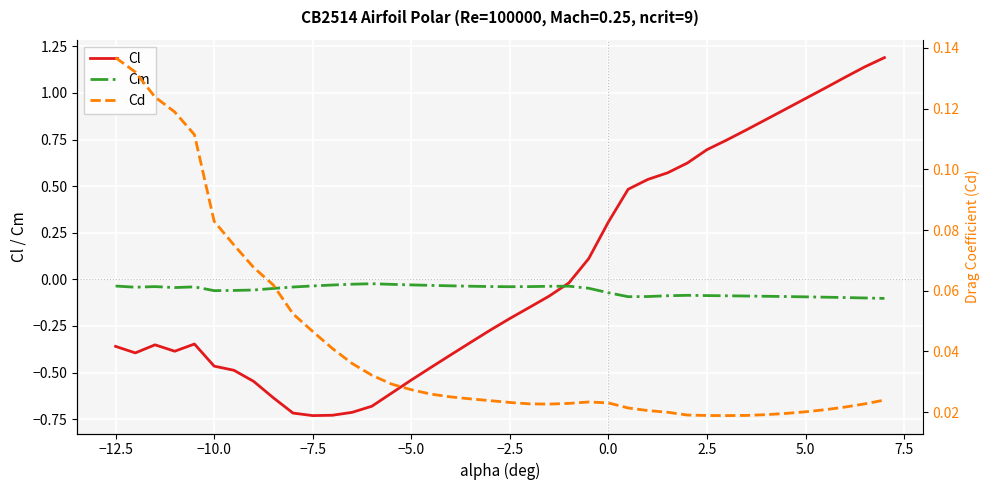

After their last crossing, which series has the higher values: Cl or Cm?

Cl